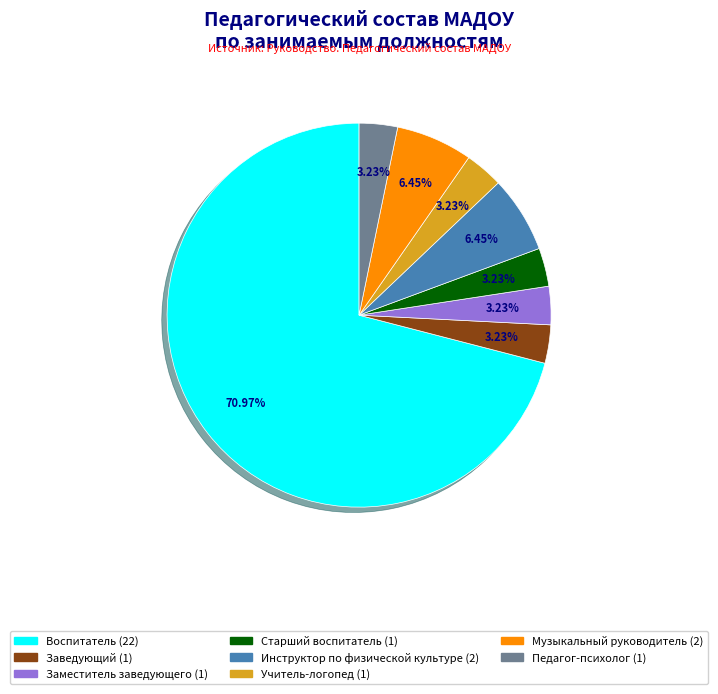

How many slices are in this pie chart?

8